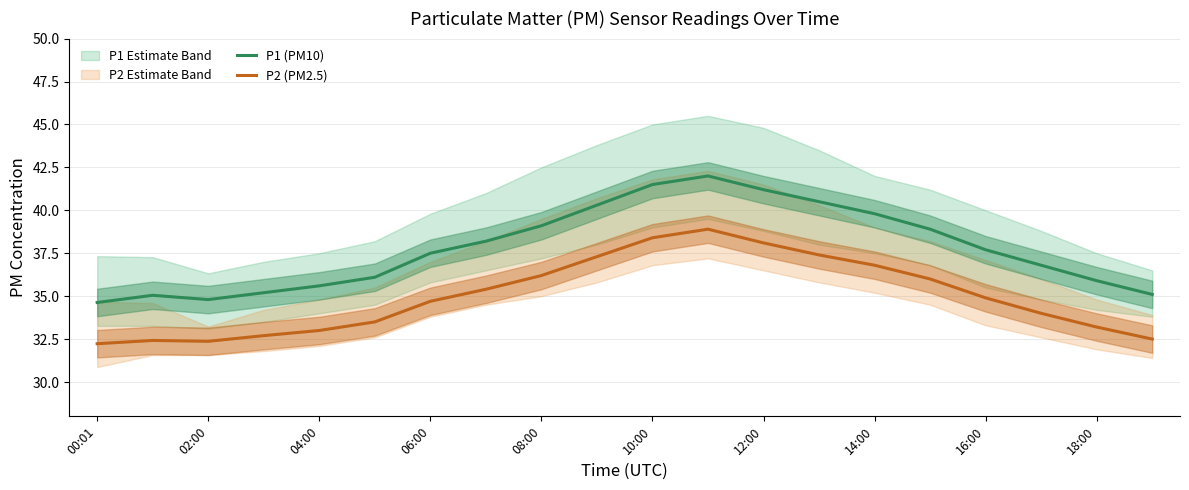

True or false: P2 (PM2.5) has a value of 33.2 at 18:00.

True